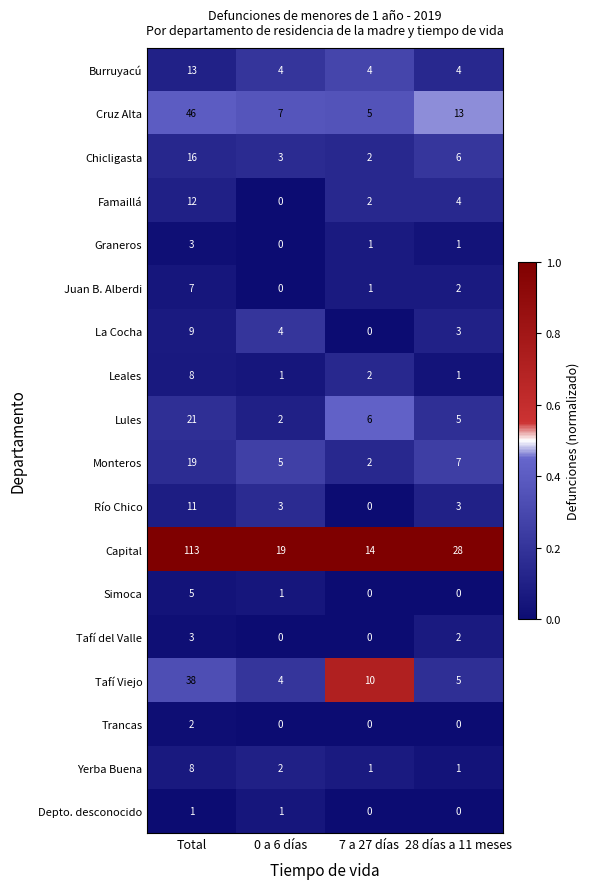

What is the spread (max minus min) of values at 0 a 6 días?

19